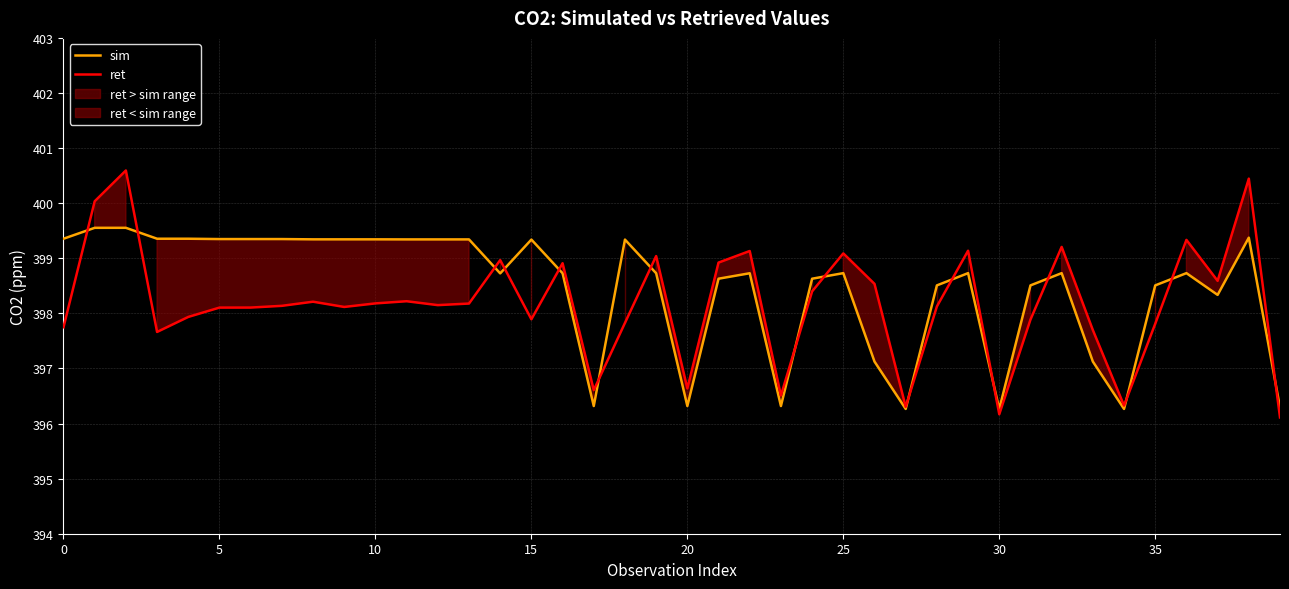

List the series in order of their peak value, lowest first.

sim, ret